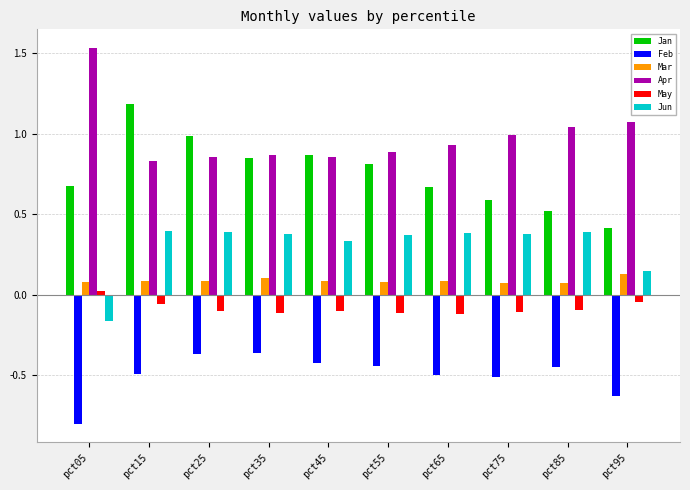

At pct25, list the series in order from smallest to largest.

Feb, May, Mar, Jun, Apr, Jan